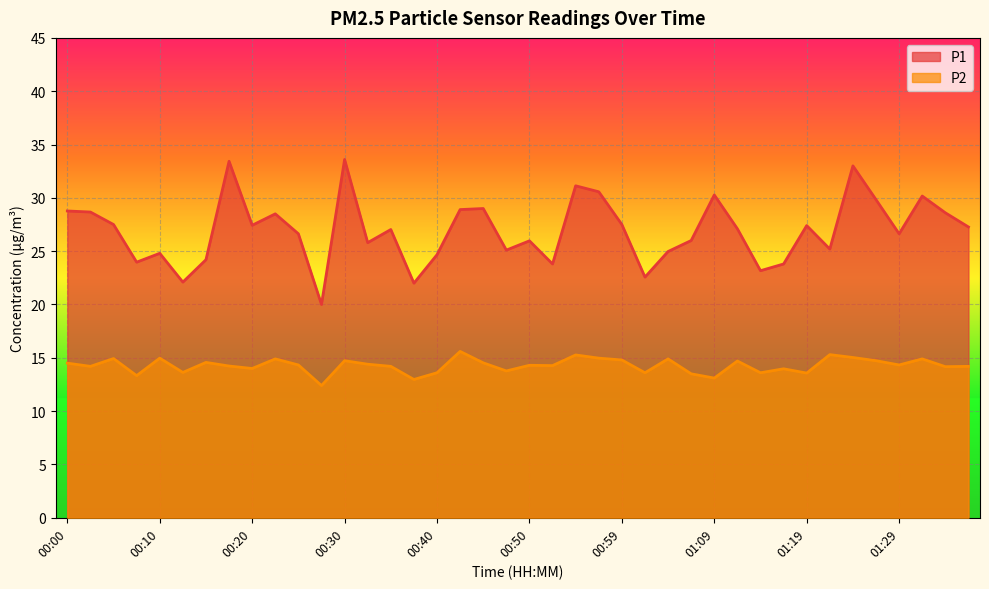

Which series has the widest spread of values?

P1